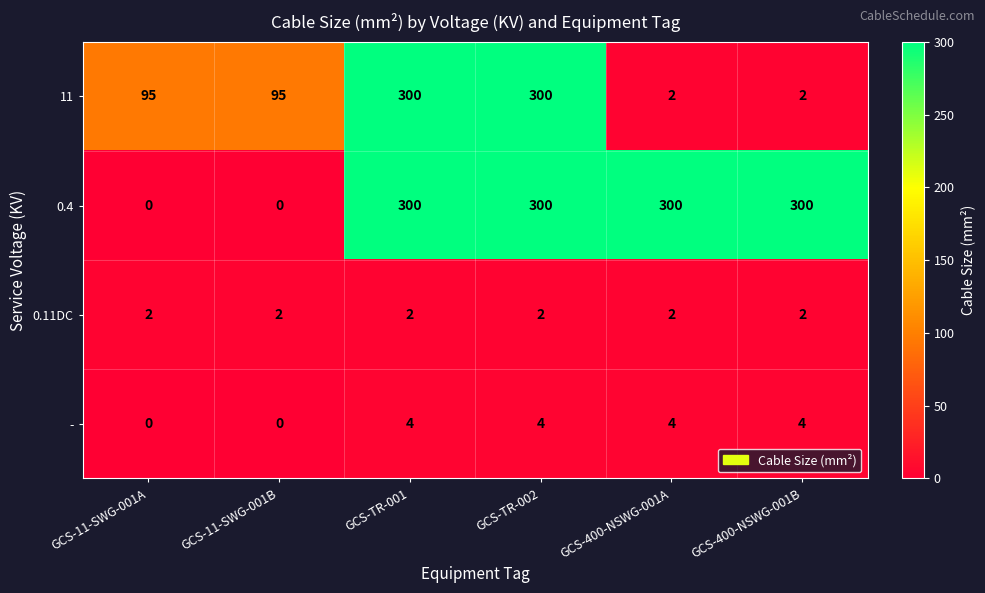

What value does the 11 series have at GCS-11-SWG-001B?

95